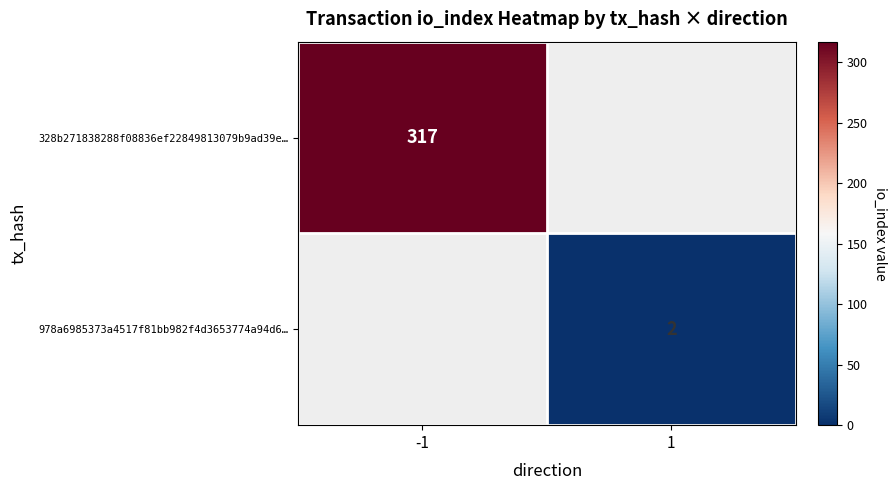

Is it true that 328b271838288f08836ef22849813079b9ad39e… equals 317 at -1?

True